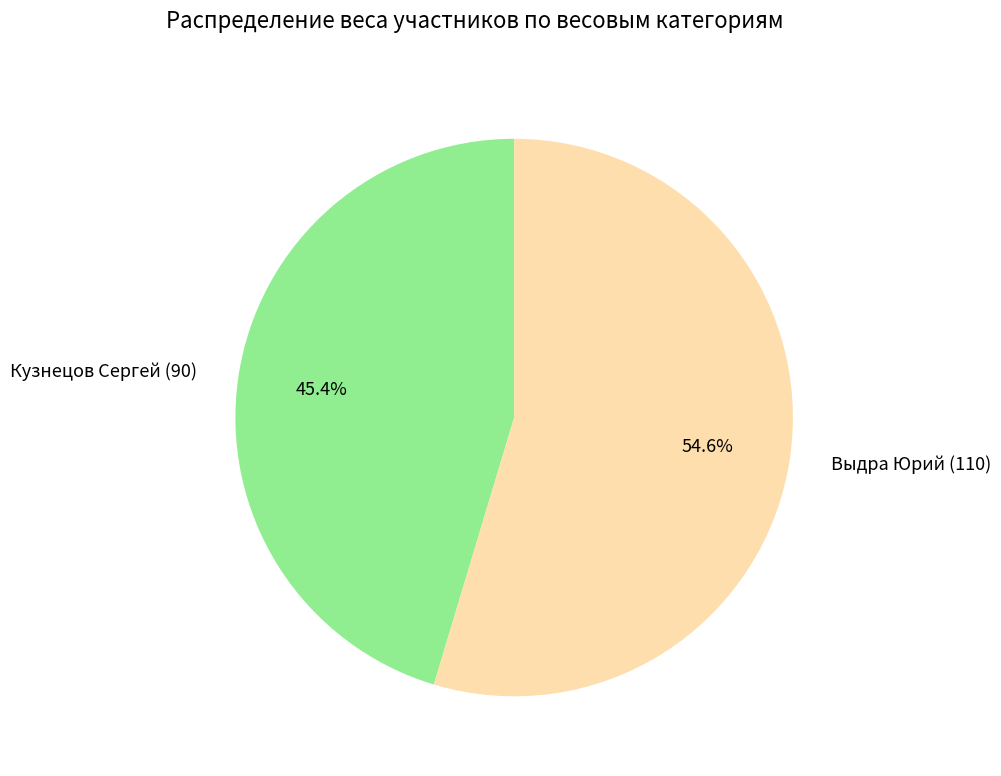

To the nearest percent, what percentage of the pie is Выдра Юрий (110)?

55%